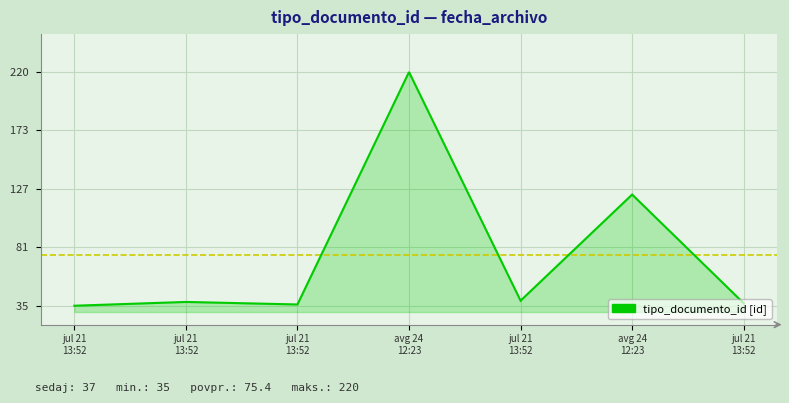

Reading left to right, transcribe all the data shown in this chart.

jul 21
13:52=35	jul 21
13:52=38	jul 21
13:52=36	avg 24
12:23=220	jul 21
13:52=39	avg 24
12:23=123	jul 21
13:52=37